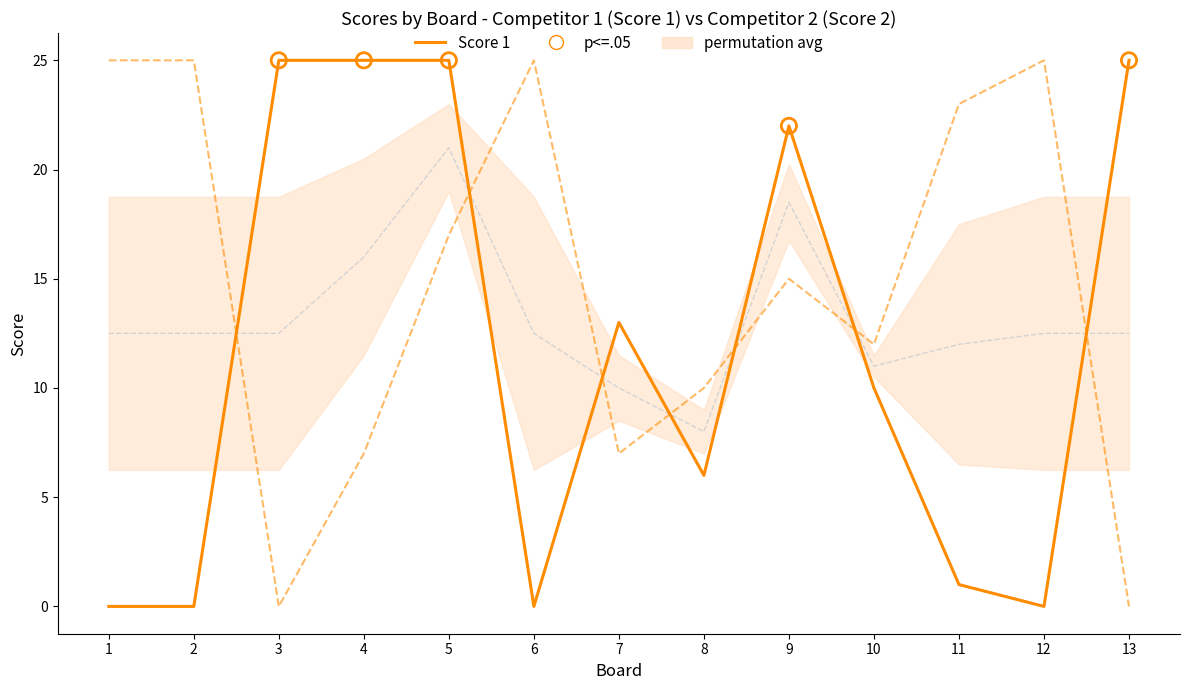

Which series has the largest total across all categories?

Score 2